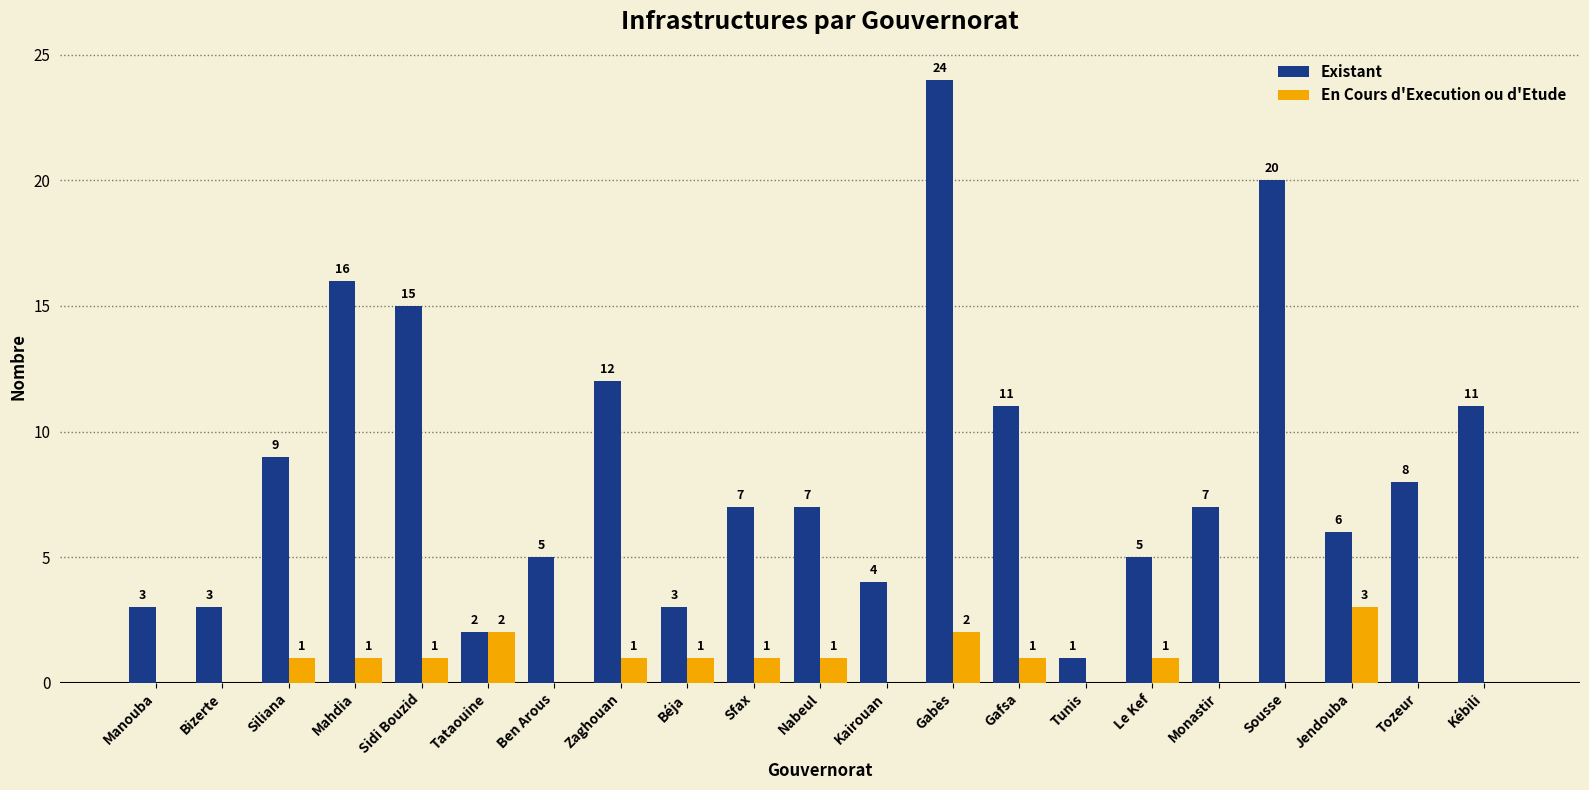

Where does the Existant series first go above 7?

Siliana